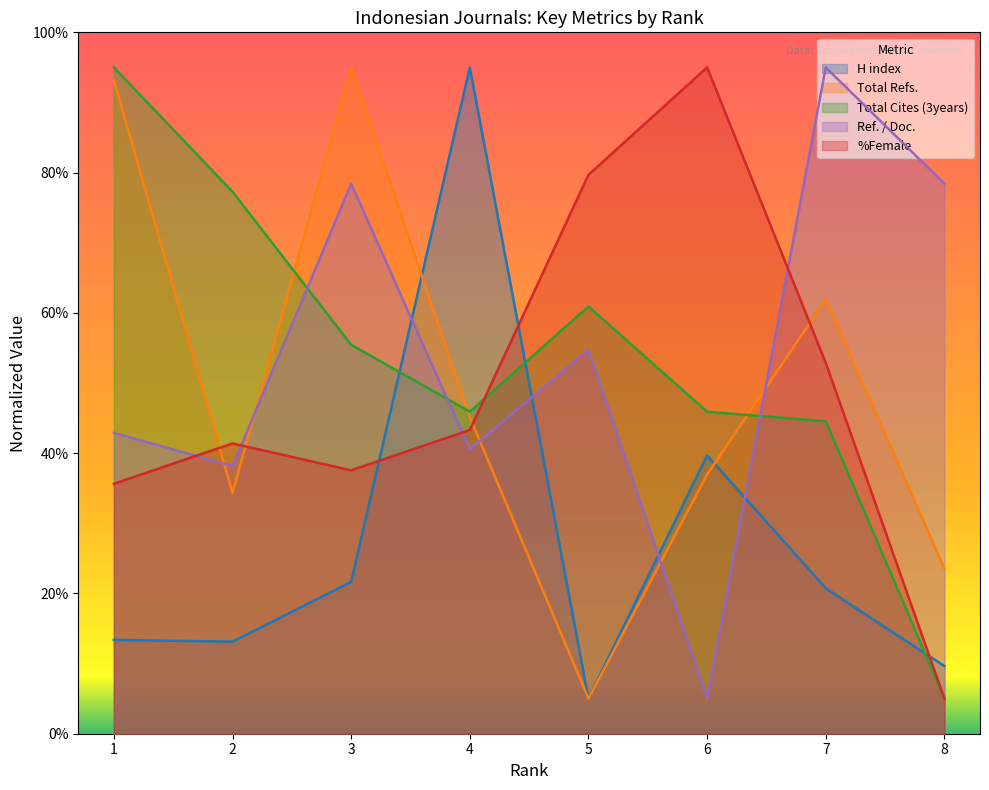

At how many categories does at least one series exceed 24?

8